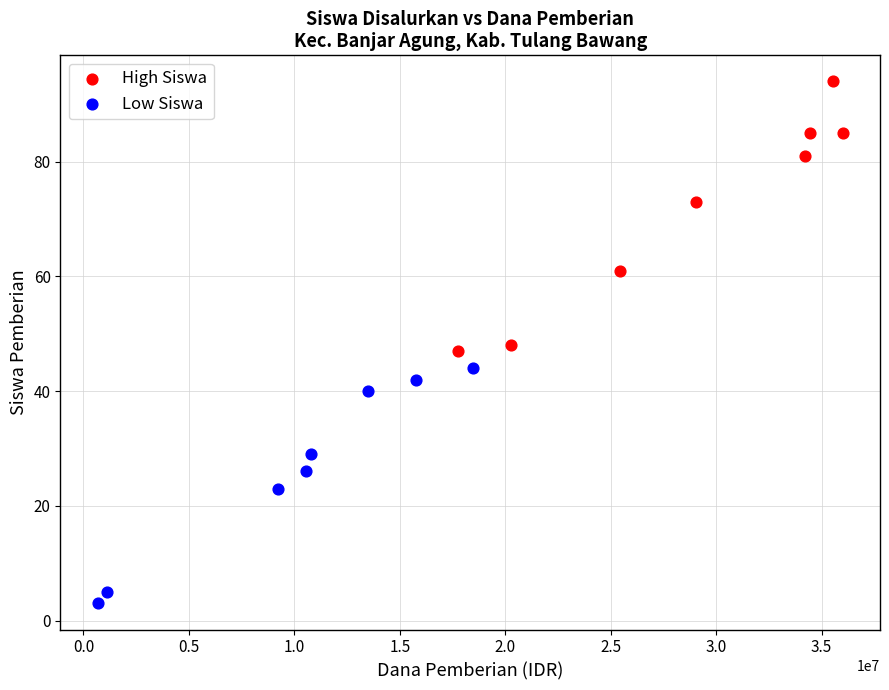

Which series reaches the maximum Y coordinate?

High Siswa